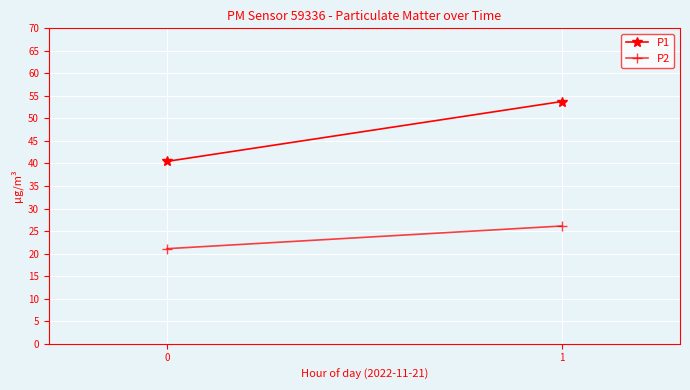

What are all the series names shown in the legend?

P1, P2